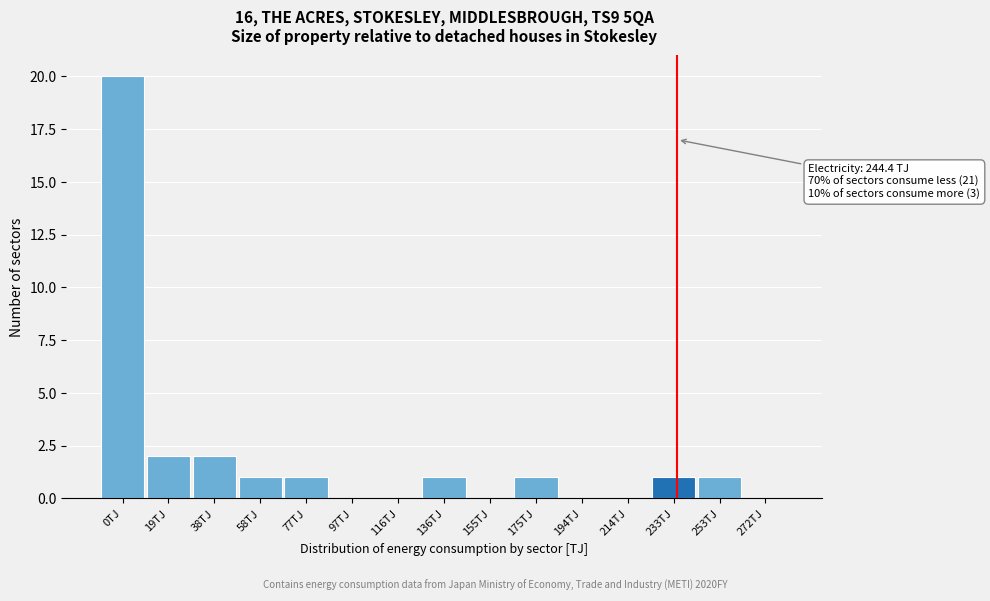

Reading left to right, list all the values displayed in this chart.

0TJ=20	19TJ=2	38TJ=2	58TJ=1	77TJ=1	97TJ=0	116TJ=0	136TJ=1	155TJ=0	175TJ=1	194TJ=0	214TJ=0	233TJ=1	253TJ=1	272TJ=0